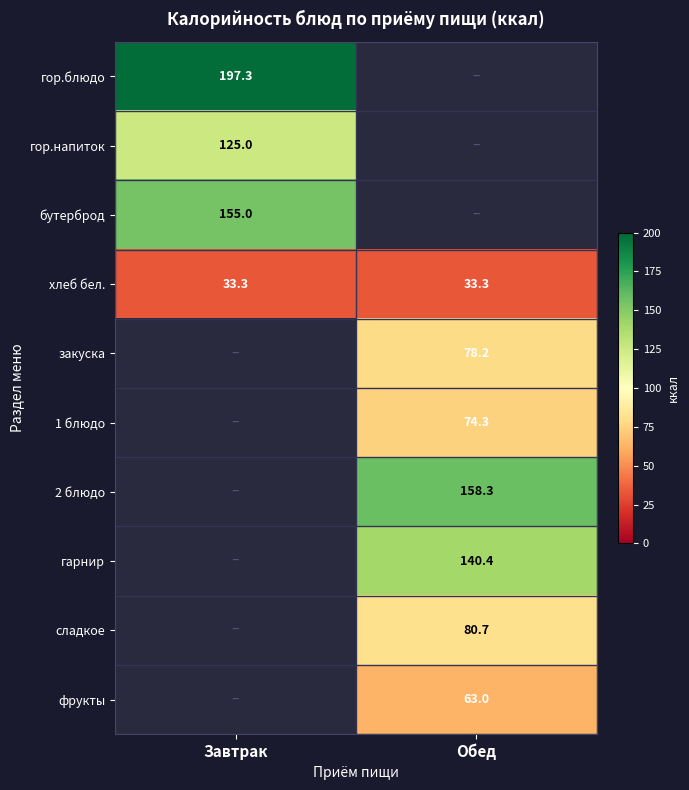

The сладкое series shows 80.7 at Обед. True or false?

True